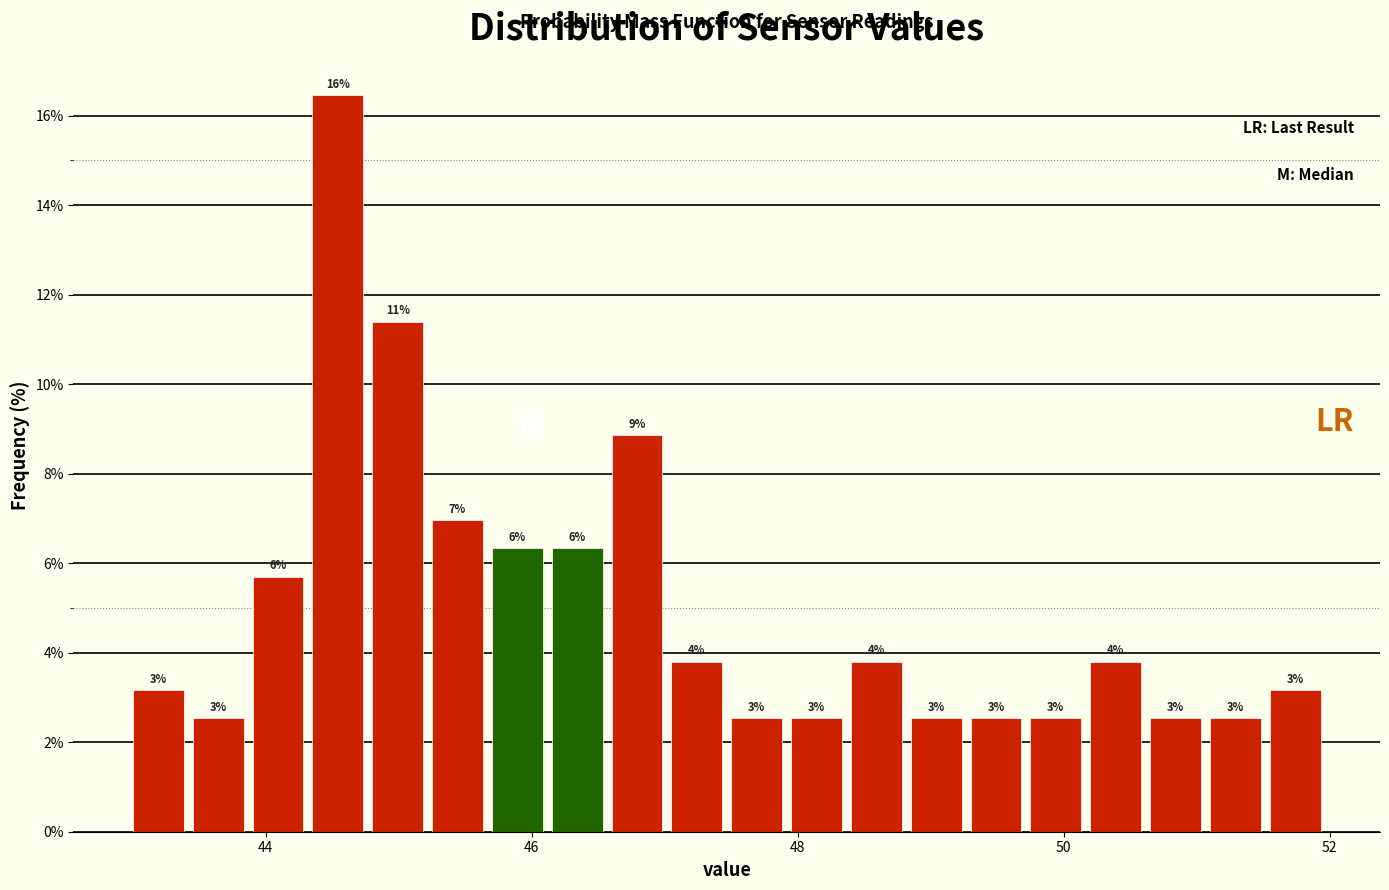

Around what value on the x-axis is the tallest bar? Give the approximate position of its centre, as read against the axis.

44.6